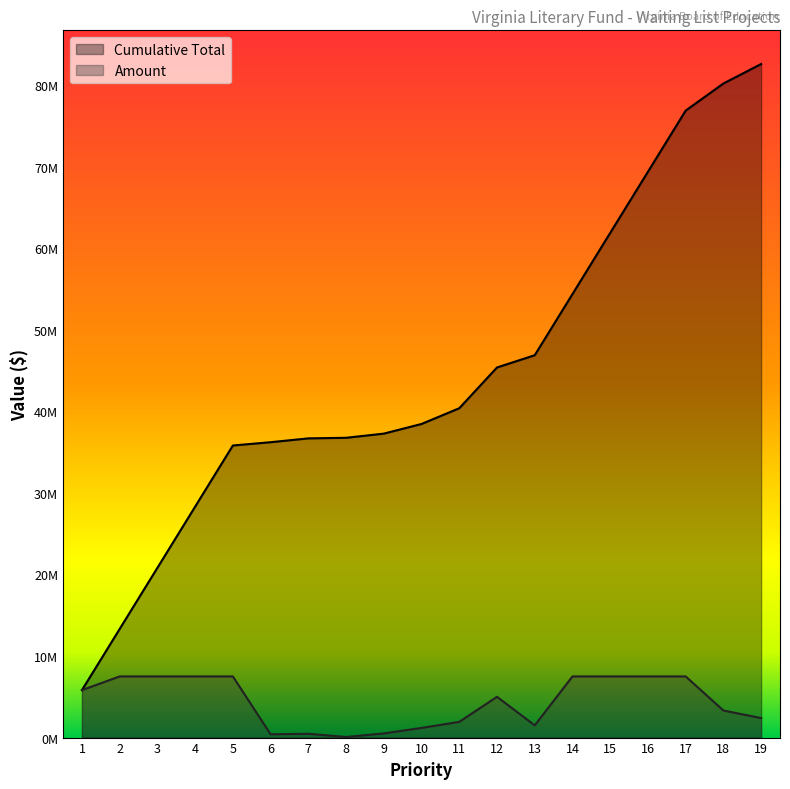

Reading right to left, what are all the values shown in this chart?

Amount: 2390440.0	3320985.0	7500000.0	7500000.0	7500000.0	7500000.0	1500000.0	5000000.0	1928818.8	1183651.0	510959.8	72180.8	468706.9	404574.1	7500000.0	7500000.0	7500000.0	7500000.0	5818691.0
Cumulative Total: 82599007.5	80208567.5	76887582.5	69387582.5	61887582.5	54387582.5	46887582.5	45387582.5	40387582.5	38458763.6	37275112.6	36764152.8	36691972.0	36223265.1	35818691.0	28318691.0	20818691.0	13318691.0	5818691.0